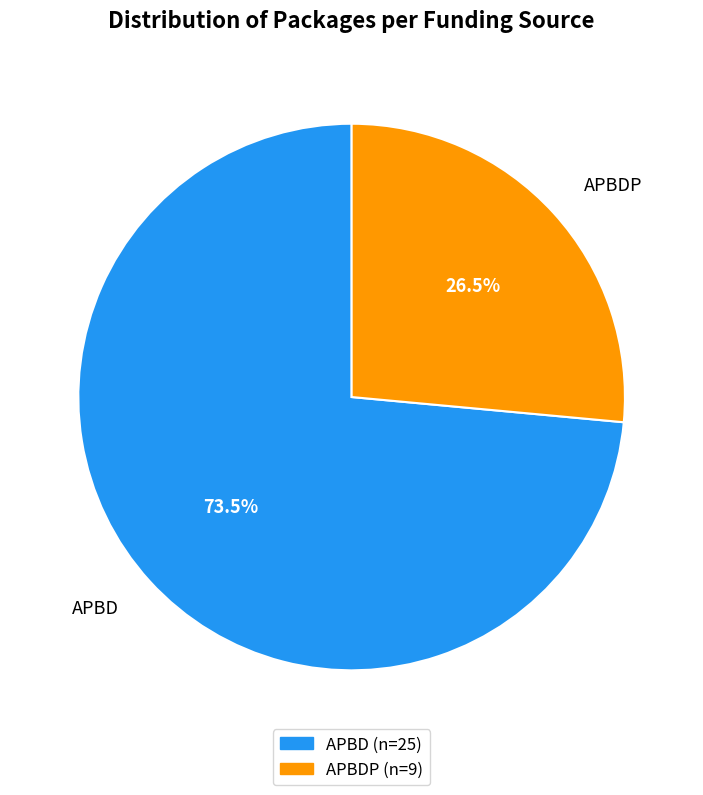

Which category has the biggest portion of the pie?

APBD